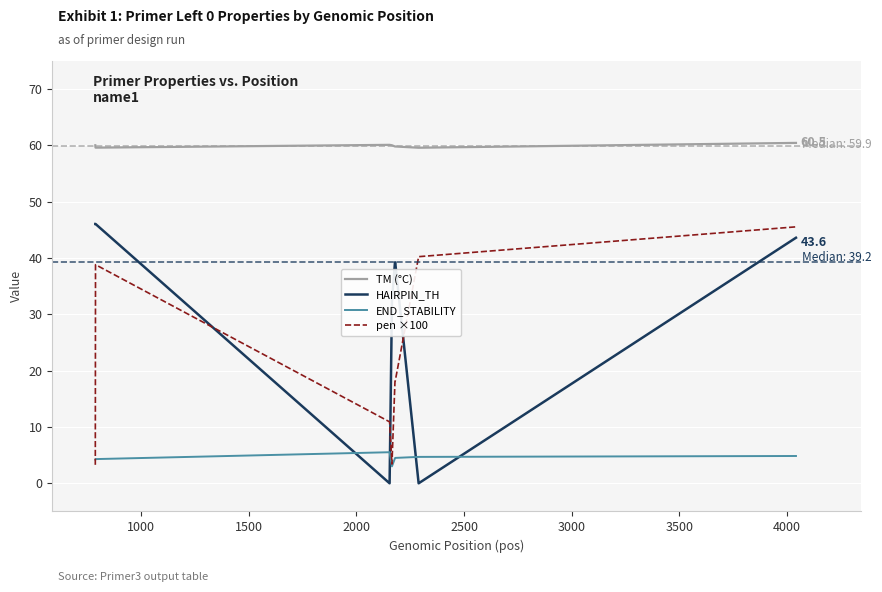

What is the greatest value displayed?

60.5